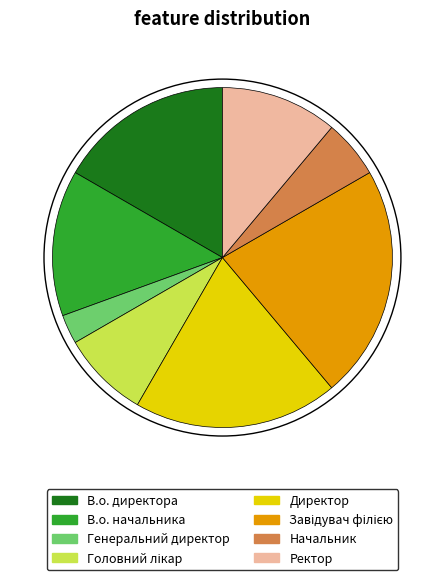

Does any single category account for the majority?

No